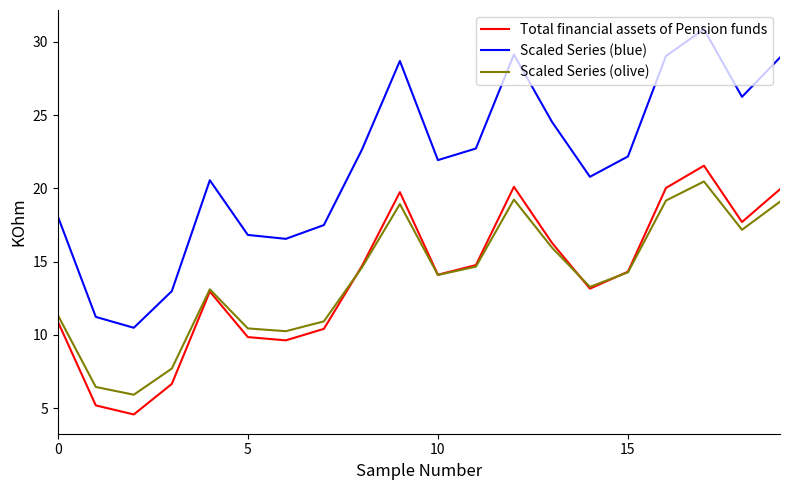

True or false: Scaled Series (olive) and Scaled Series (blue) cross at least once.

False